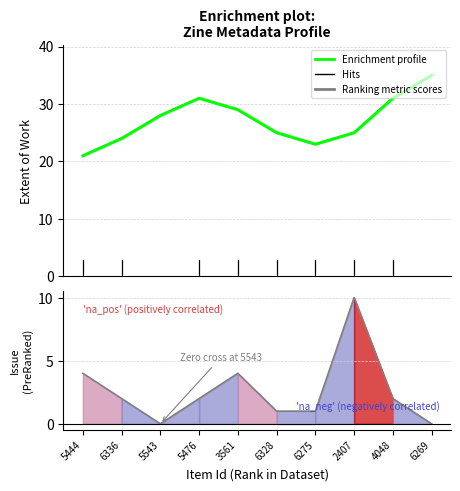

Reading left to right, what are all the values shown in this chart?

4	2	0	2	4	1	1	10	2	0